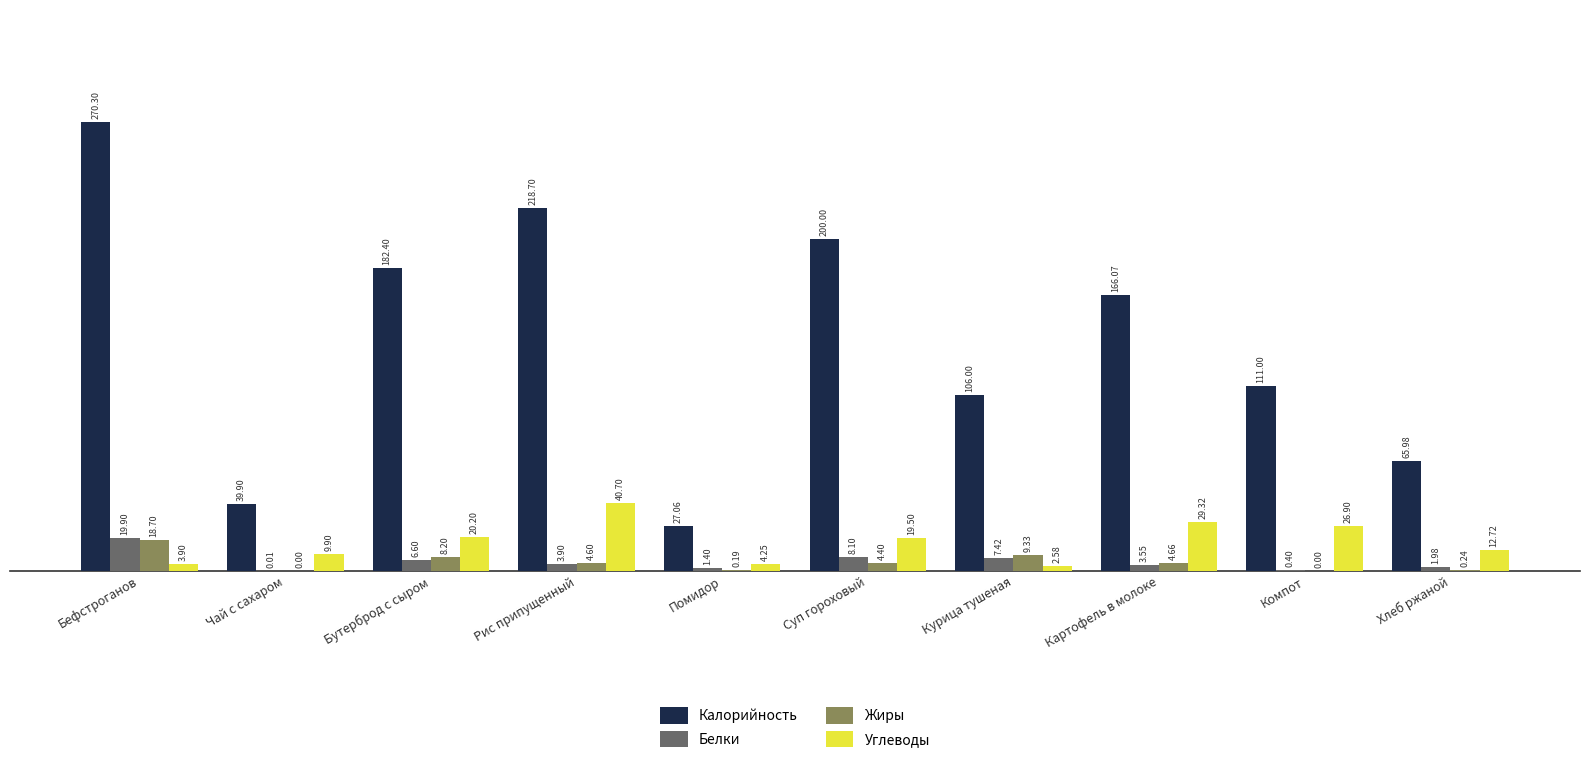

What are all the series names shown in the legend?

Калорийность, Белки, Жиры, Углеводы